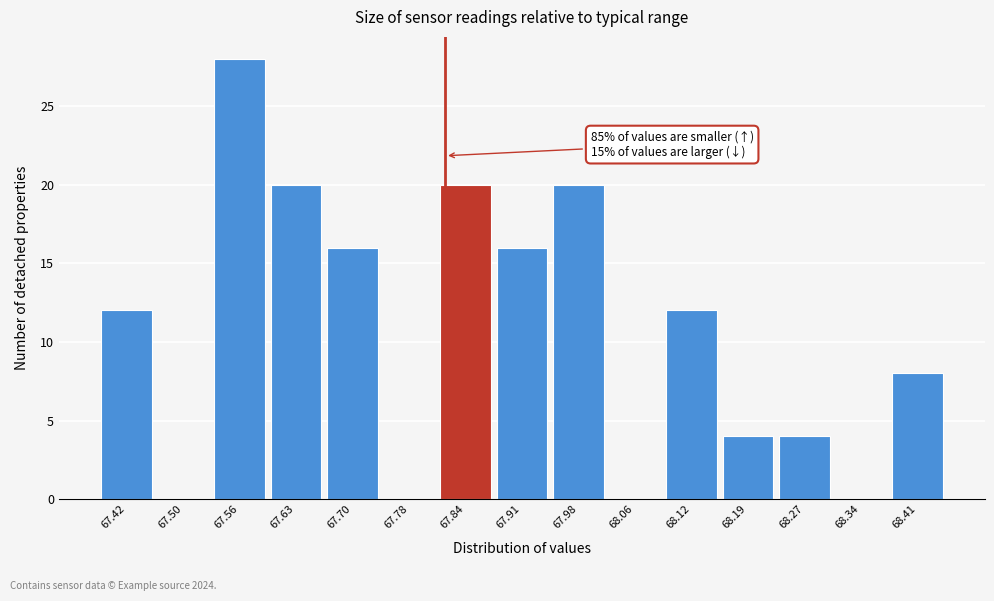

Over which range of the x-axis is the bar tallest?

67.53 to 67.60